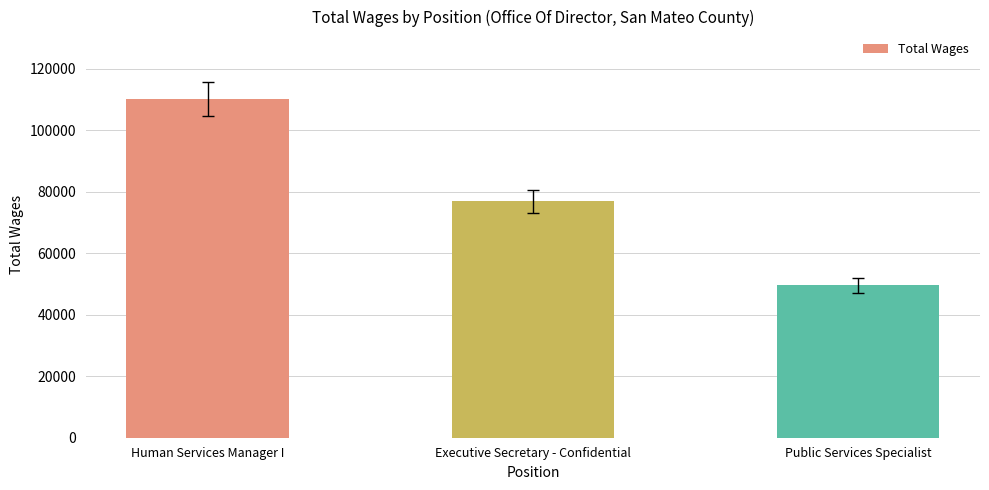

Read the value at Executive Secretary - Confidential.

76848